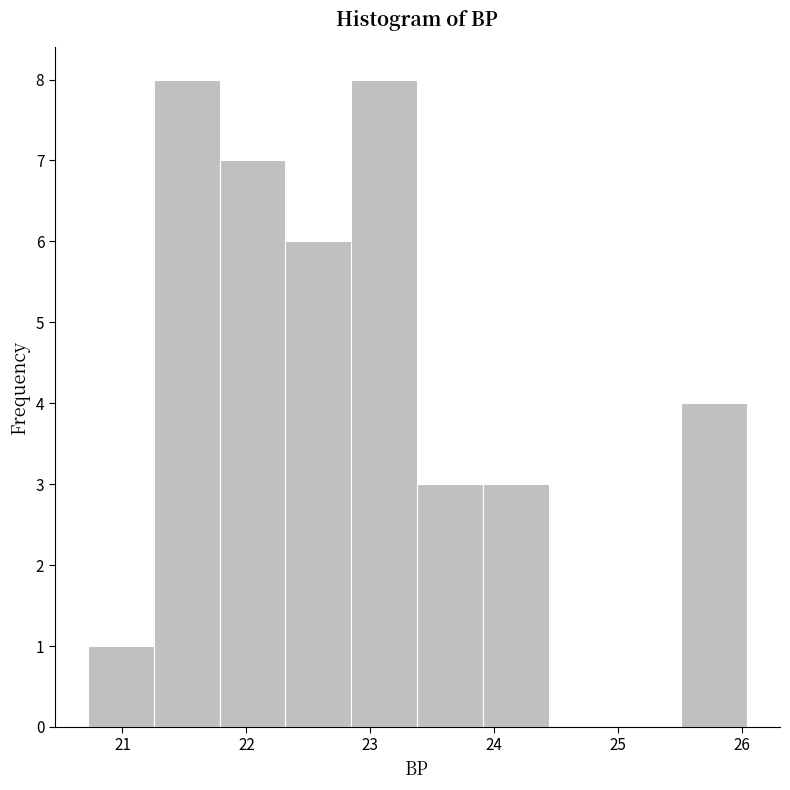

Reading left to right, list every bar in this chart as the range it spans on the x-axis followed by its height. Neither the bar edges nor the heights are printed on the chart, so give them approximately, as read against the axes.

20.7 to 21.3: 1
21.3 to 21.8: 8
21.8 to 22.3: 7
22.3 to 22.8: 6
22.8 to 23.4: 8
23.4 to 23.9: 3
23.9 to 24.4: 3
24.4 to 25.0: 0
25.0 to 25.5: 0
25.5 to 26.0: 4